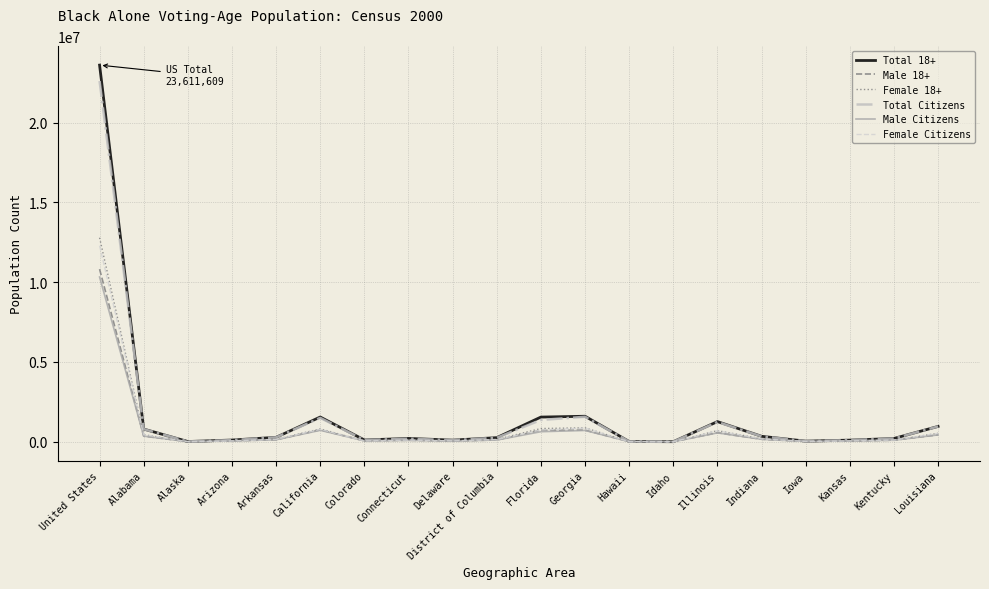

At which category is the sum across all series the highest?

United States